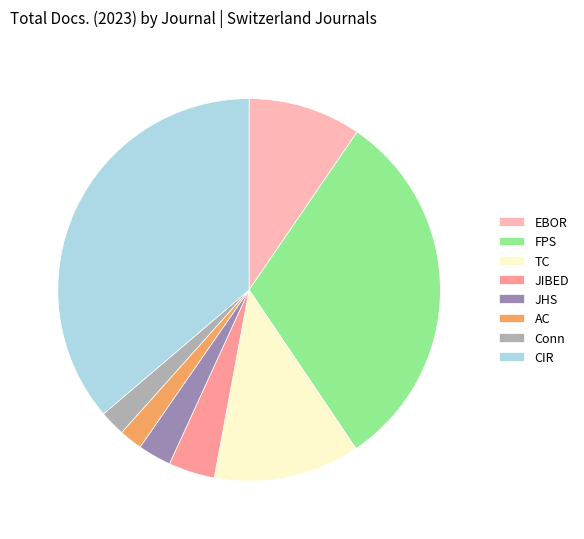

How many segments does this pie chart have?

8